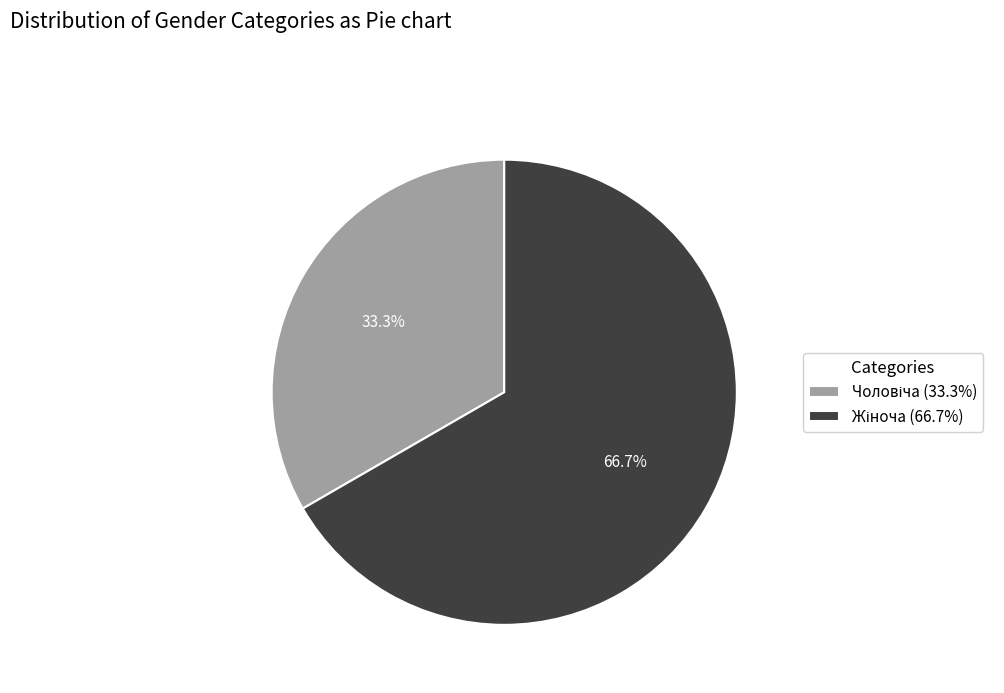

Is there any slice that represents more than half of the pie?

Yes